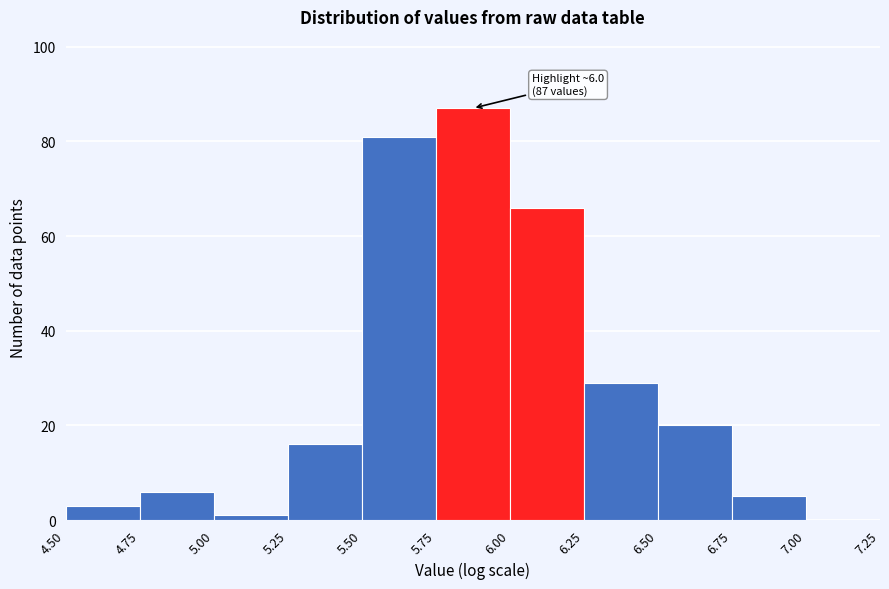

Which range on the x-axis has the tallest bar?

5.75 to 6.00